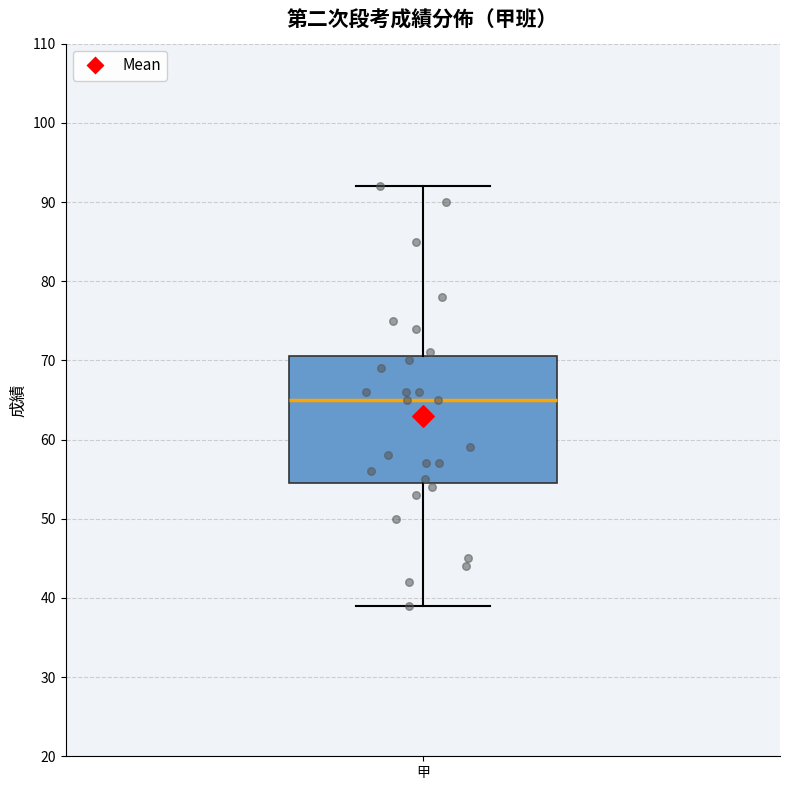

Transcribe this box plot: give where the median line is, the range the box spans, and where the two whiskers end, as read against the y-axis. The values are not printed on the chart, so give them approximately, as read against the axis.

median 65, box 55 to 71, whiskers 39 to 92